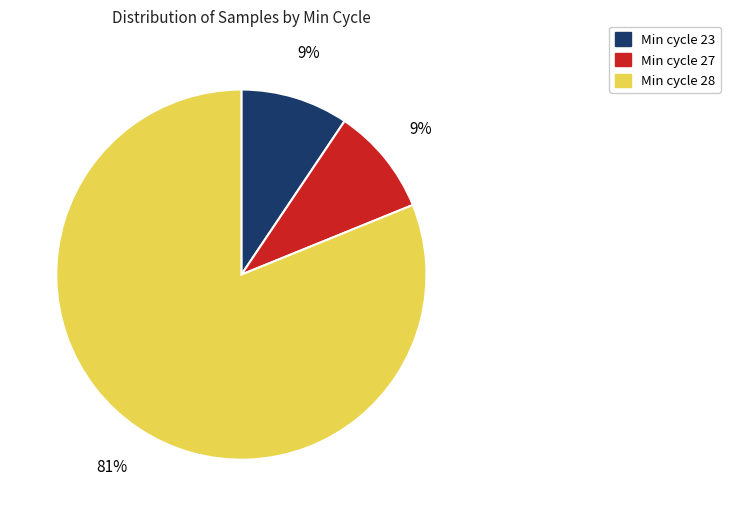

Do Min cycle 23 and Min cycle 27 together represent more than half of the pie?

No